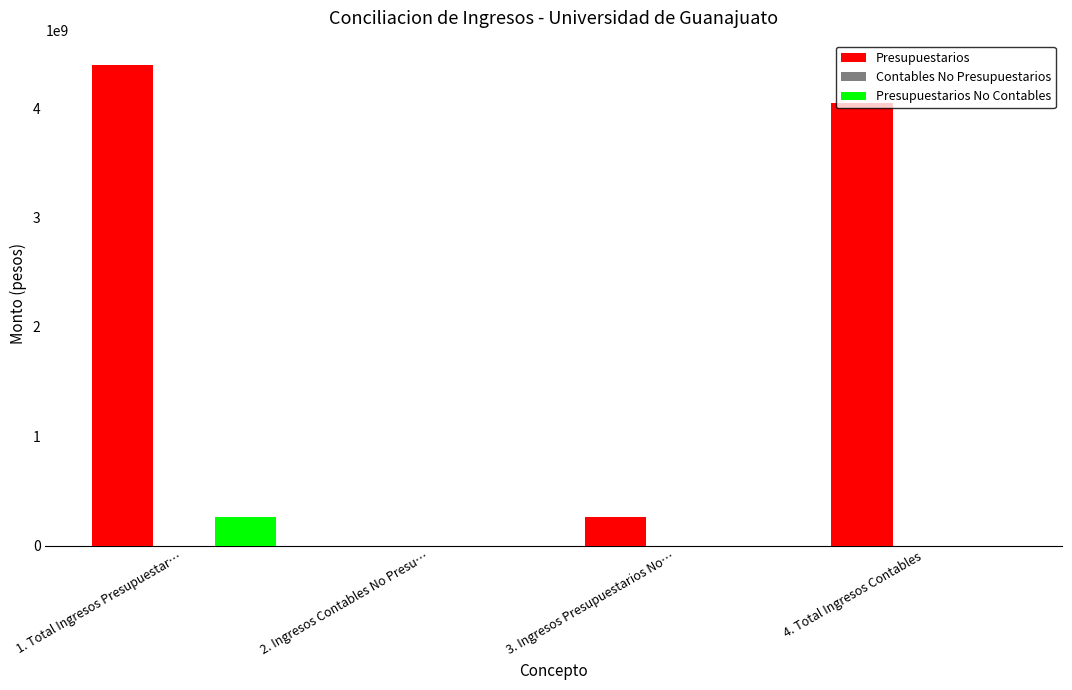

What is the greatest value displayed?

4398432278.8